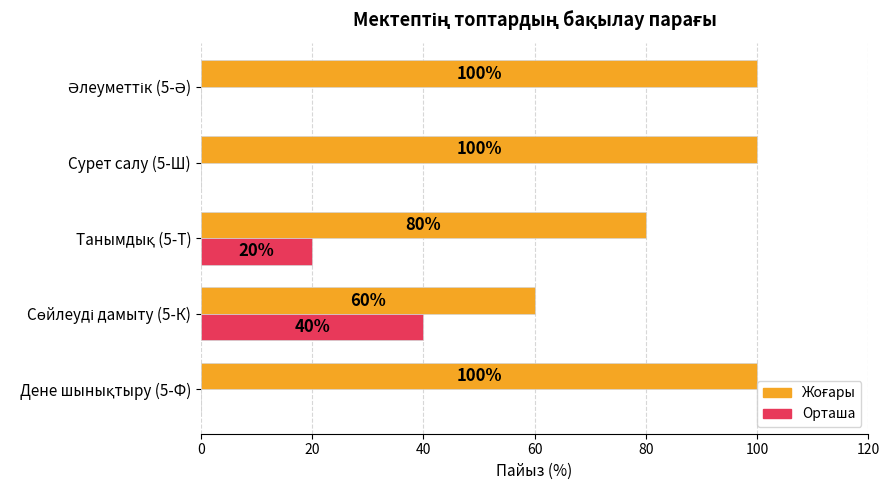

How many Орташа values are between 0 and 20?

4